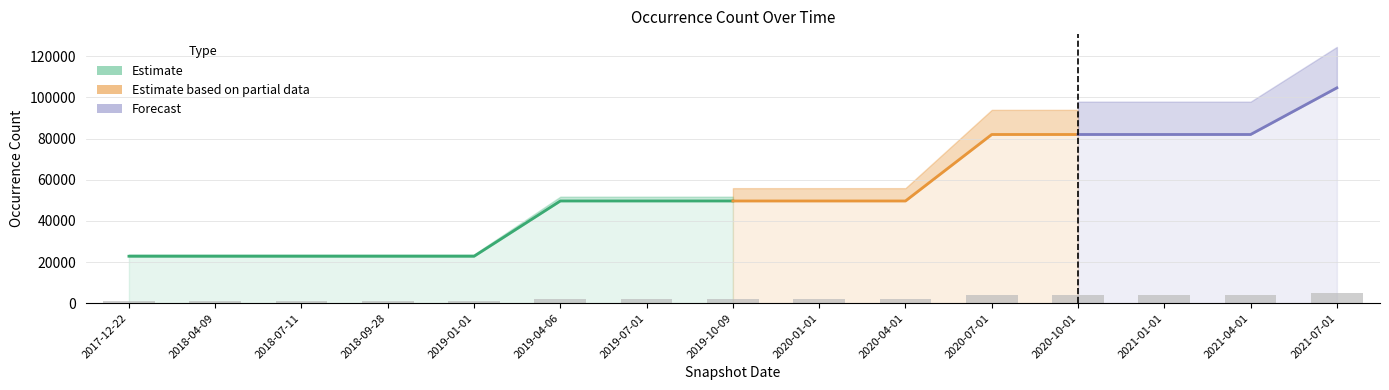

The chart shows a value of 2004 at 2020-10-01. True or false?

False